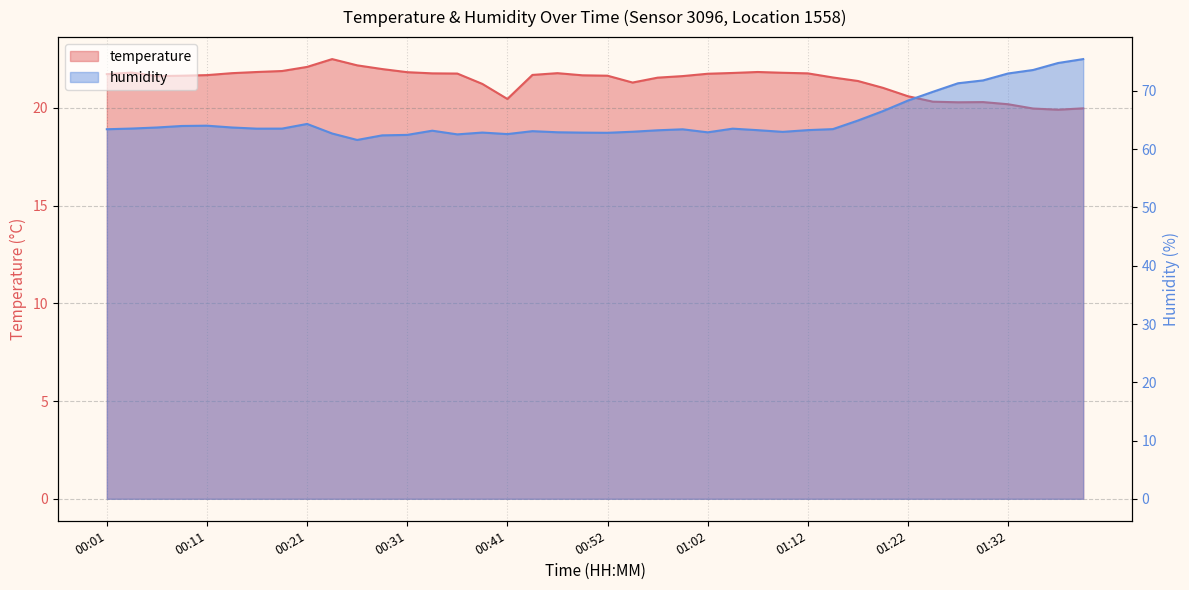

What is the label of the 28th point from the left?

01:10